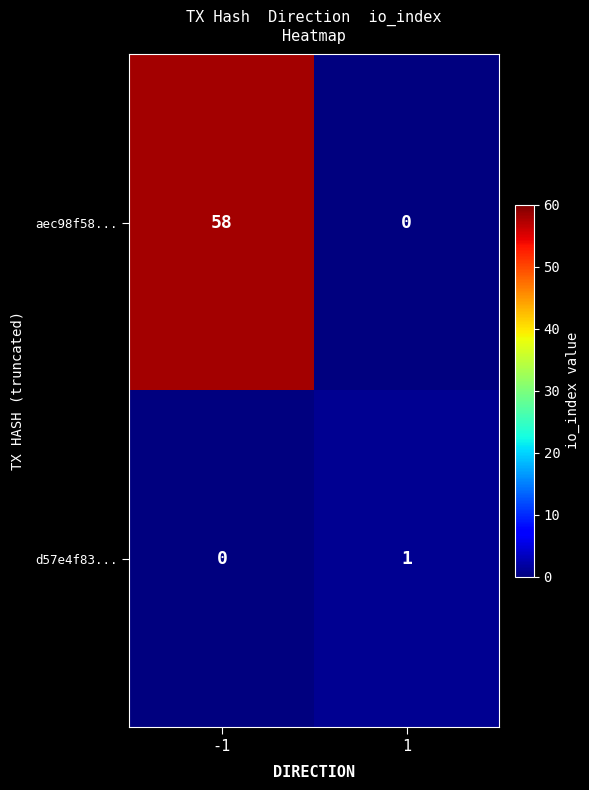

Which series has the widest spread of values?

aec98f58...